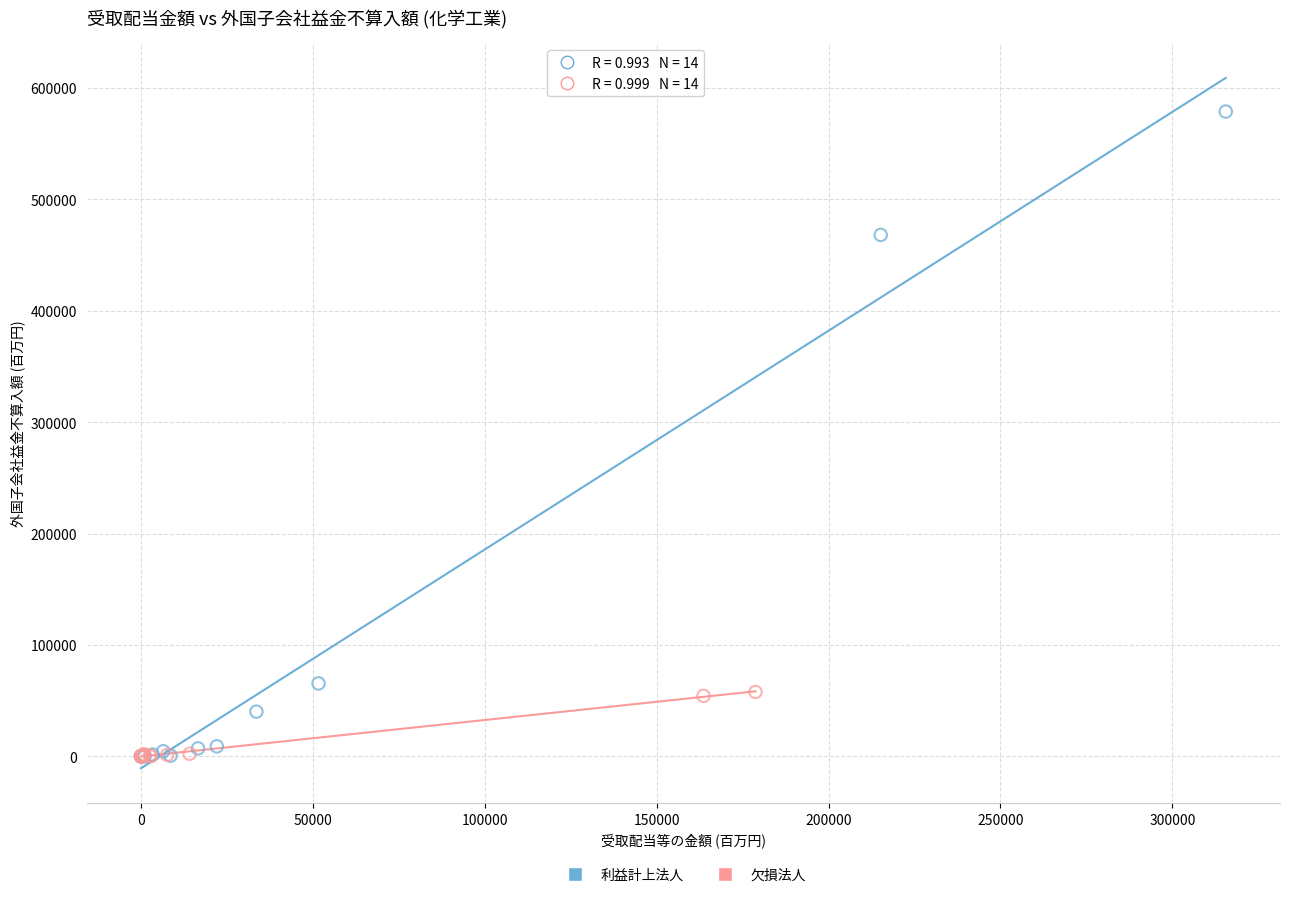

Which series has the largest Y range (max minus min)?

利益計上法人